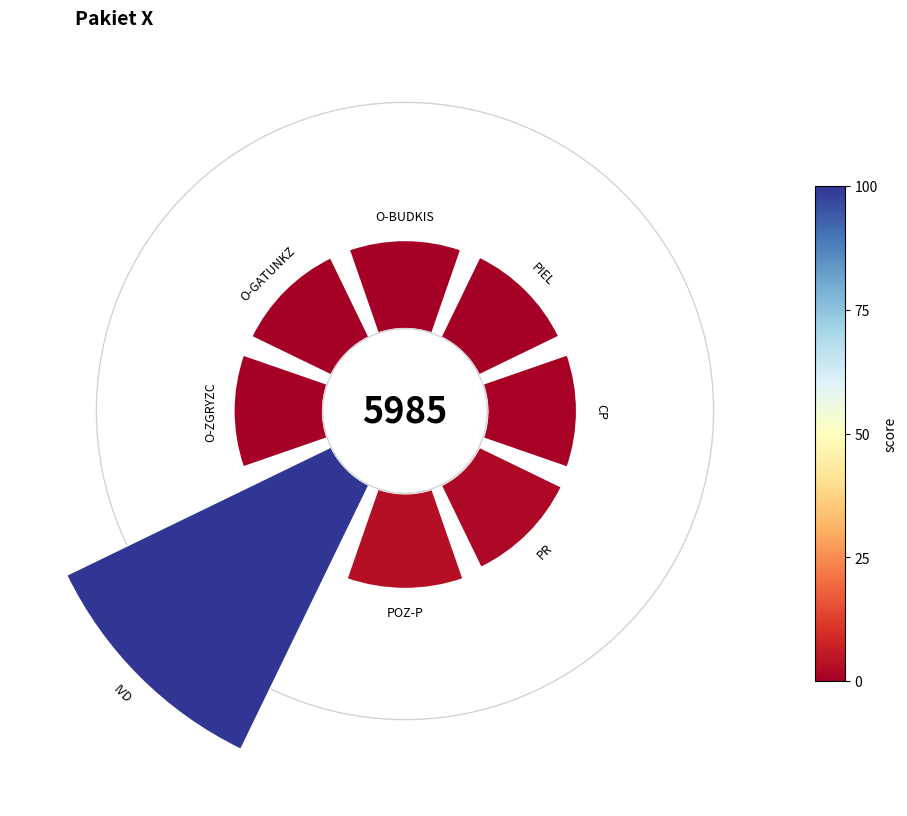

To the nearest percent, what portion does IVD represent?

32%